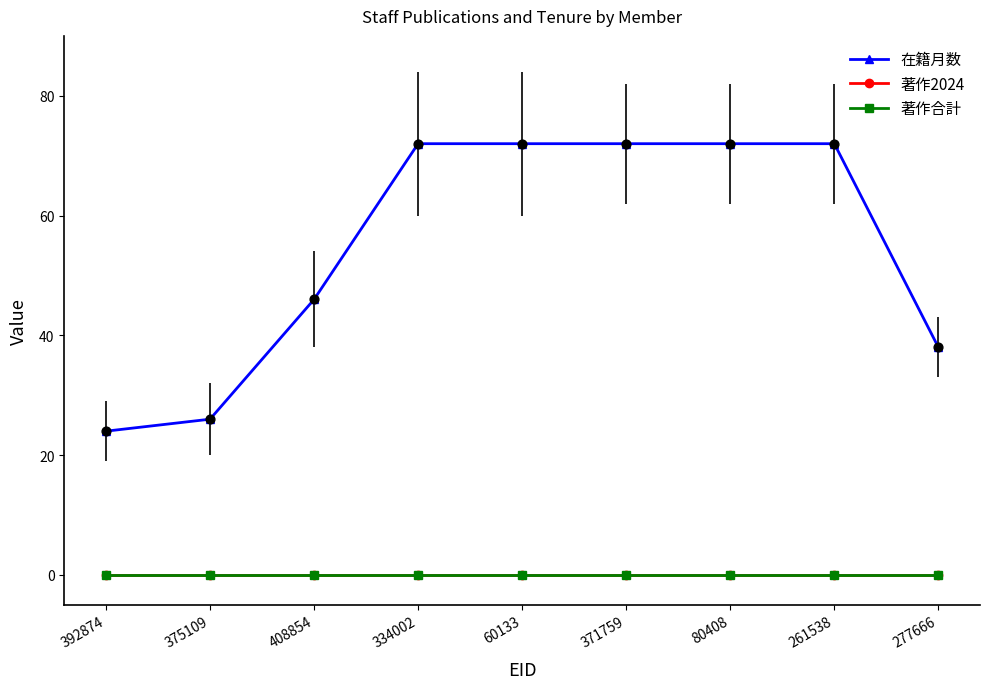

Is the value of 著作合計 at 60133 greater than the value of 著作2024 at 371759?

No